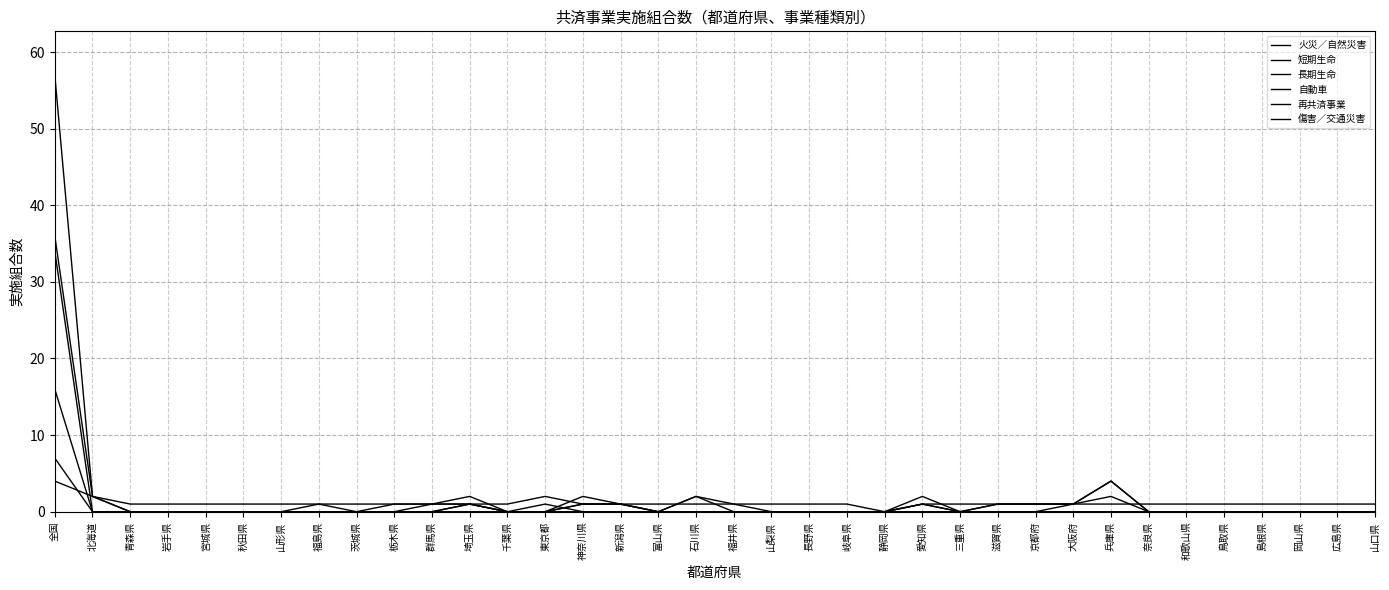

Is the value of 短期生命 at 新潟県 greater than the value of 傷害／交通災害 at 石川県?

Yes